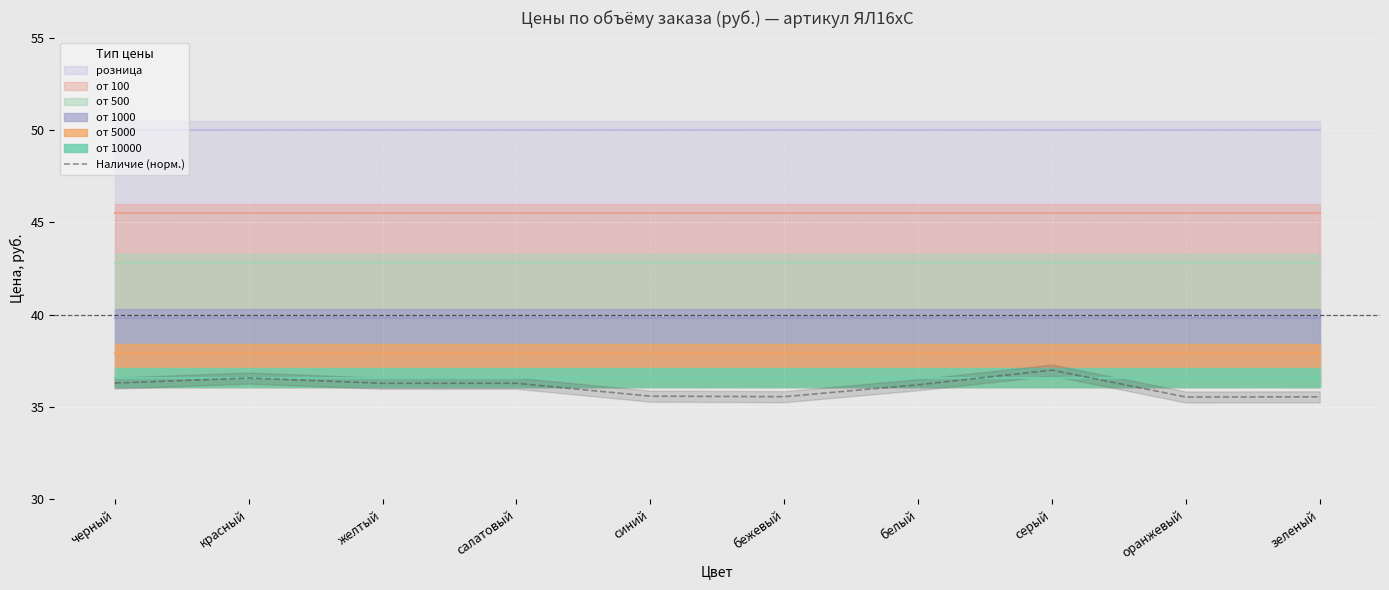

Is it true that Наличие (норм.) equals 25.2 at белый?

False